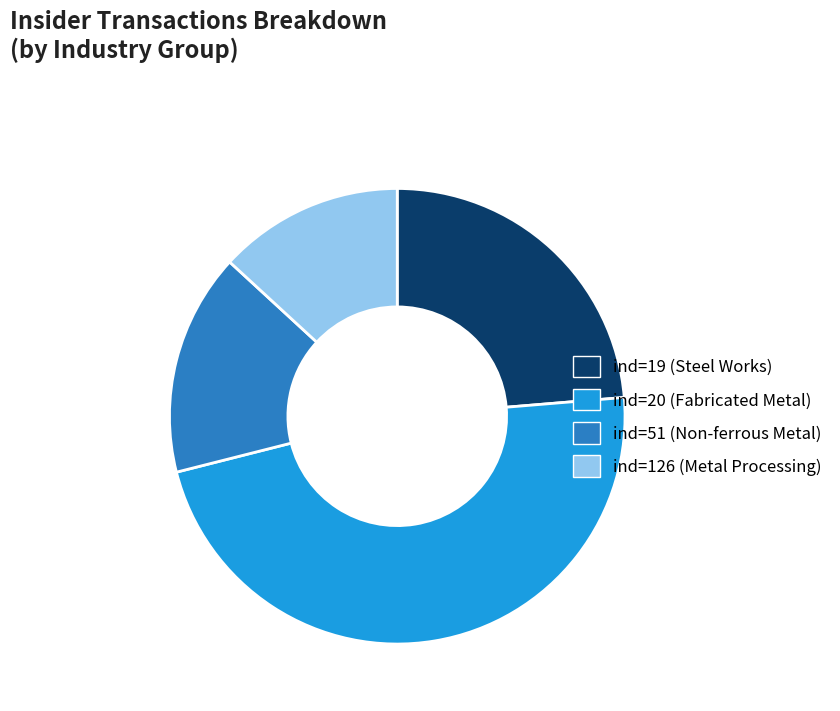

The ind=19 (Steel Works) slice represents 24% of the pie. True or false?

True